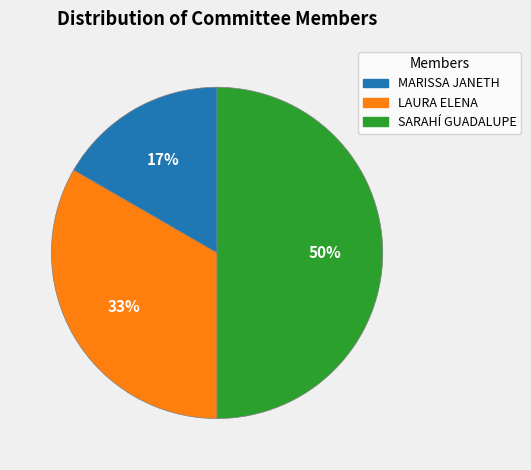

How many segments does this pie chart have?

3